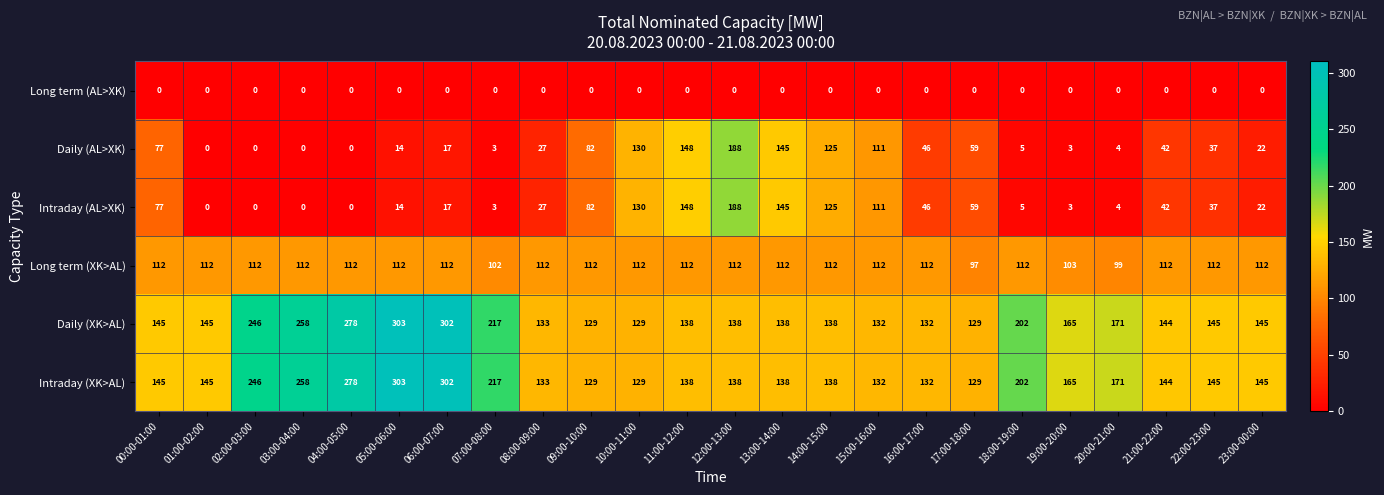

At which category does the chart reach its peak across all series?

05:00-06:00